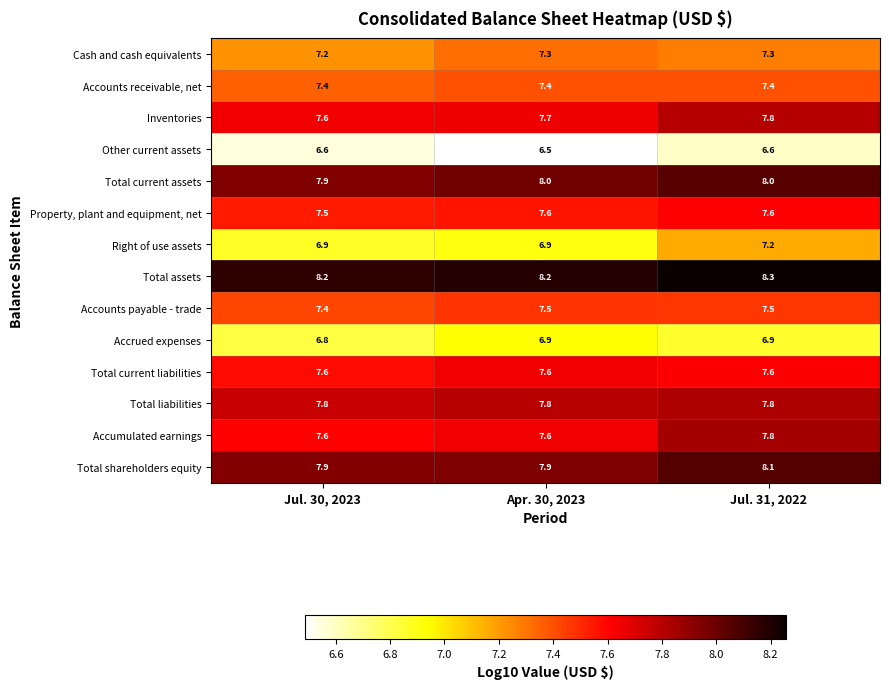

At which label does Total current assets reach its minimum?

Jul. 30, 2023